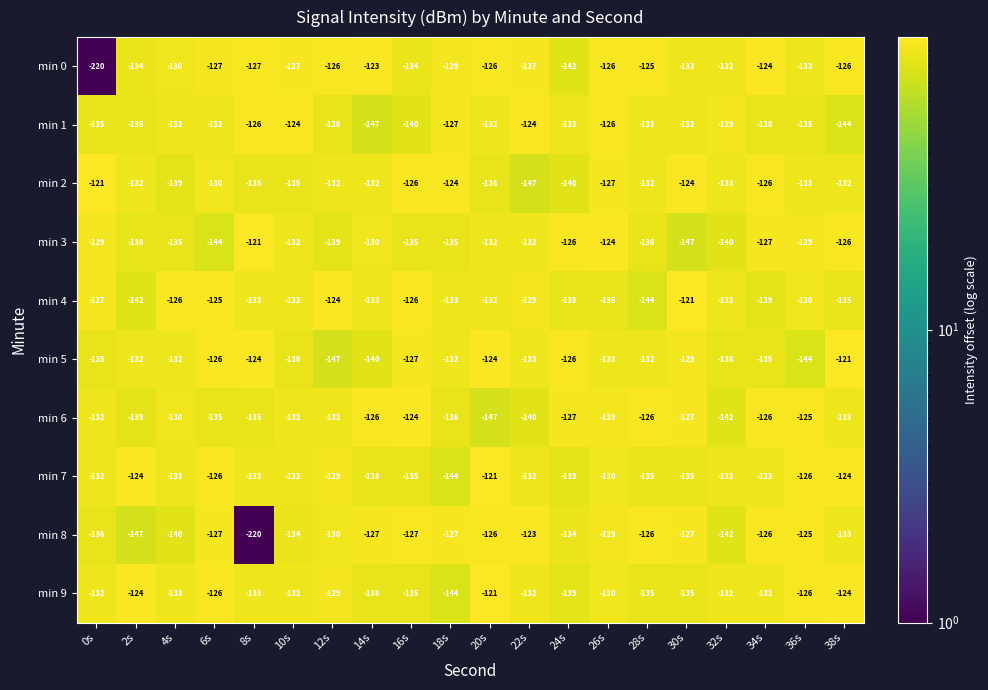

What is the difference between the second highest and minimum values in the min 6 series?

22